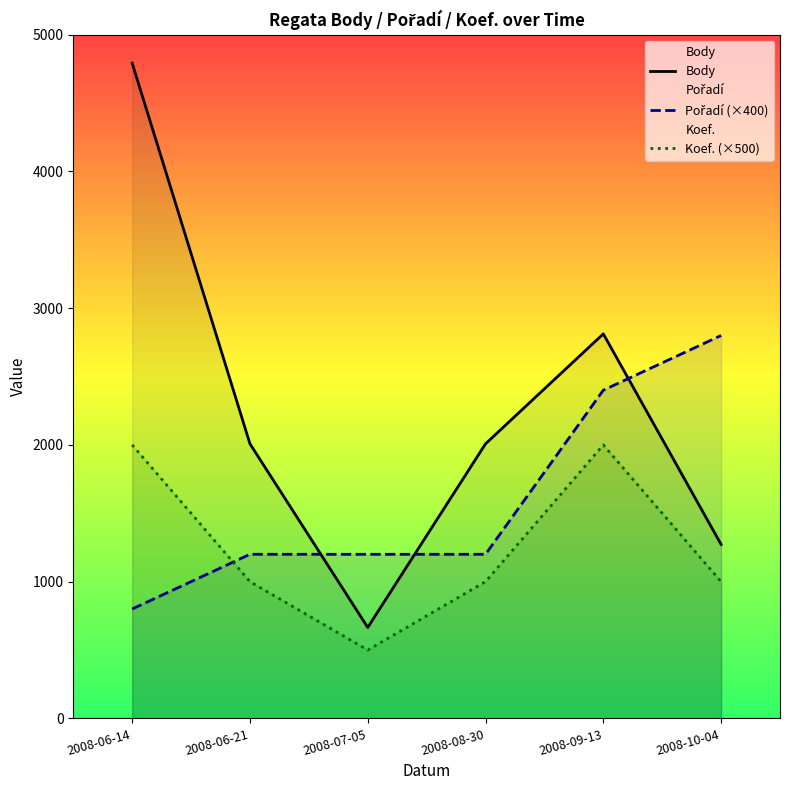

What is the value of the Koef. (×500) point at the 4th from the left?

1000